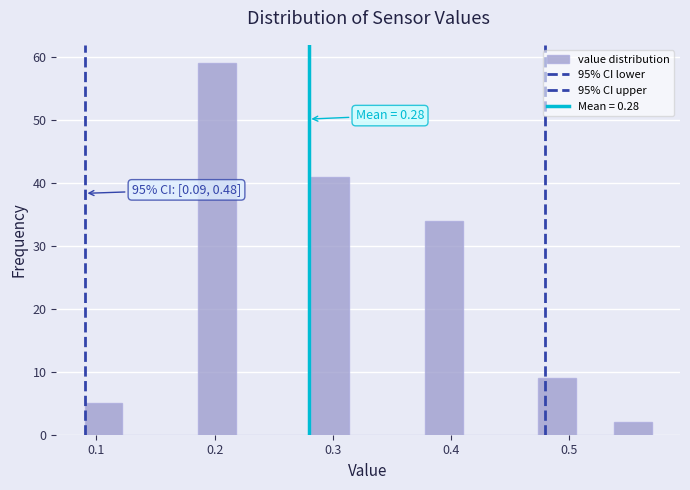

Read against the x-axis, roughly where is the centre of the tallest bar?

0.20